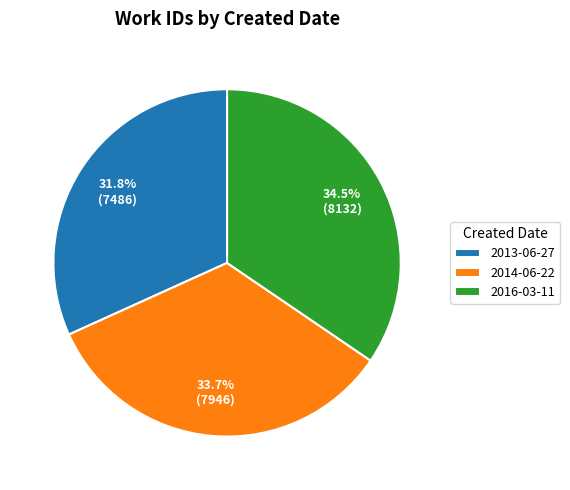

The 2013-06-27 slice represents 26% of the pie. True or false?

False